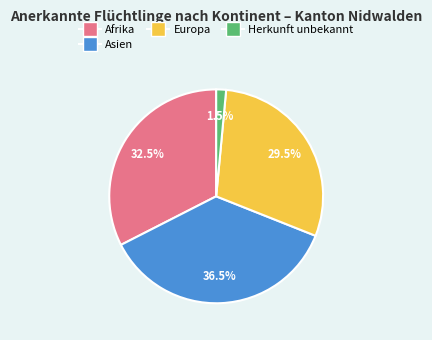

Which category has the smallest portion of the pie?

Herkunft unbekannt